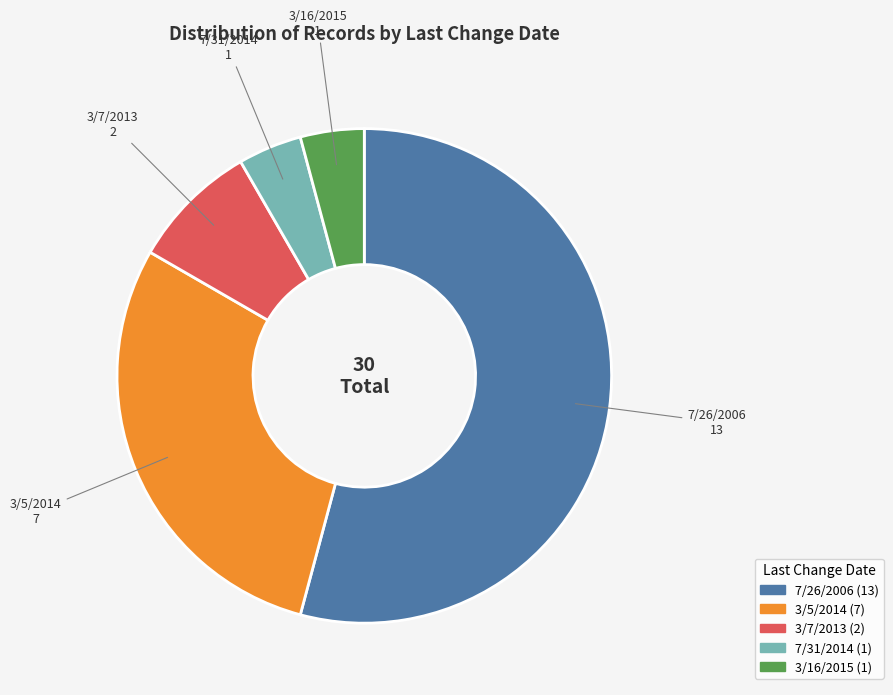

How many slices are in this pie chart?

5